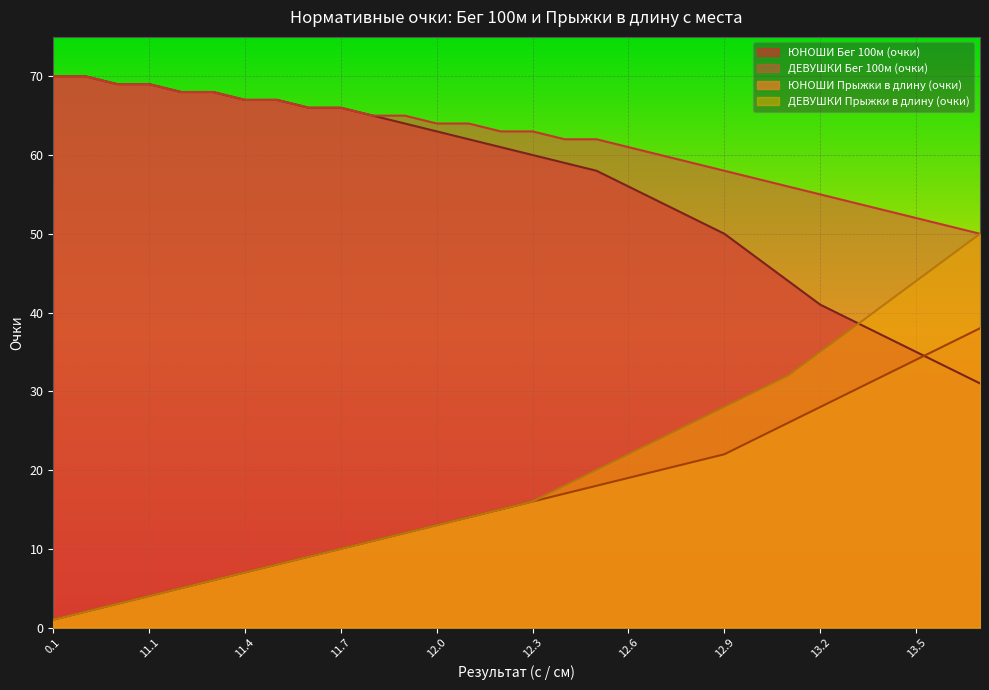

How many data points in ЮНОШИ Бег 100м (очки) are less than 61?

15